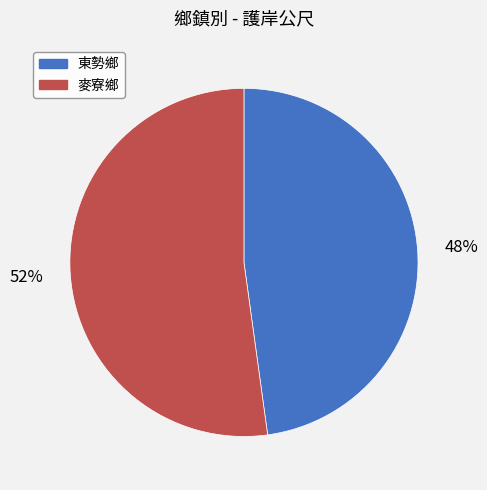

To the nearest percent, what is the combined percentage of 麥寮鄉 and 東勢鄉?

100%